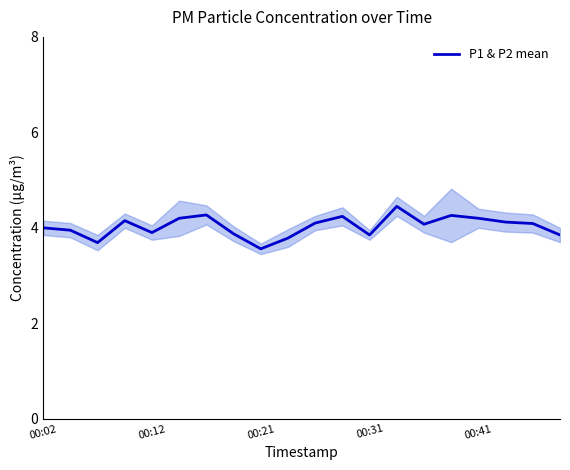

What is the ratio of the value at 00:31 to the value at 11?

1.0